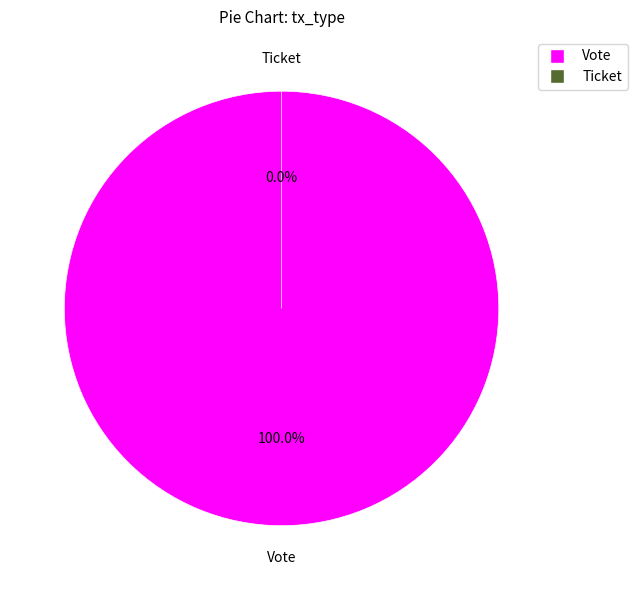

Which category has the smallest portion of the pie?

Ticket